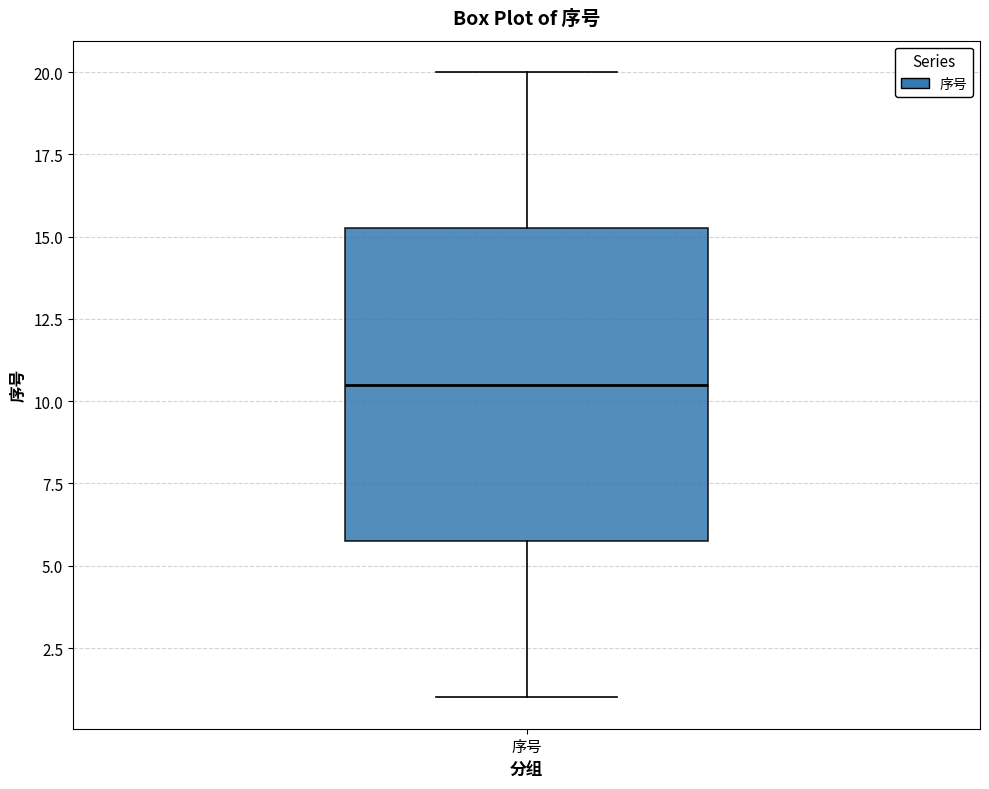

Where does the upper whisker of the box for 序号 end on the y-axis? The values are not printed on the chart, so give them approximately, as read against the axis.

20.0